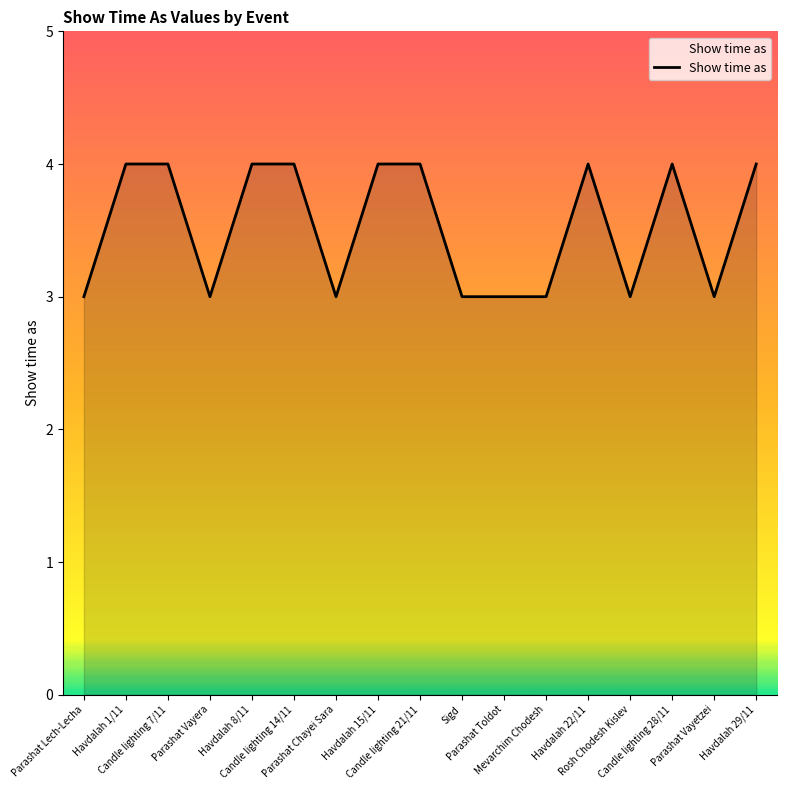

The value at Candle lighting 21/11 is 6. True or false?

False